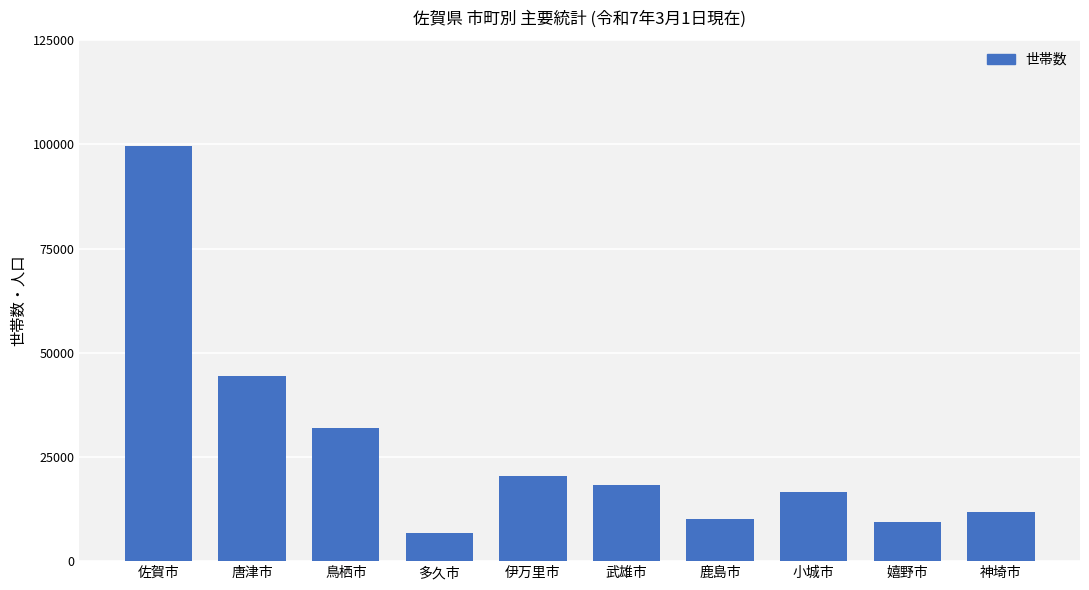

At which label does the data first exceed 18259?

佐賀市